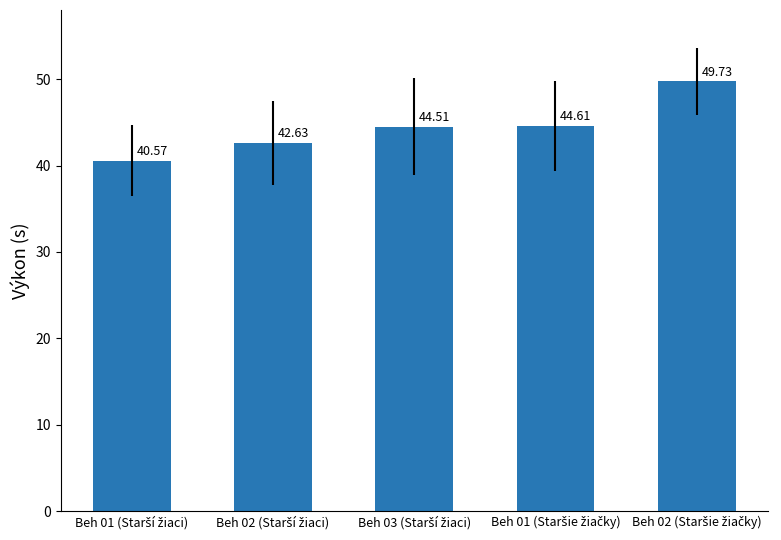

What is the sum of all values?

222.1